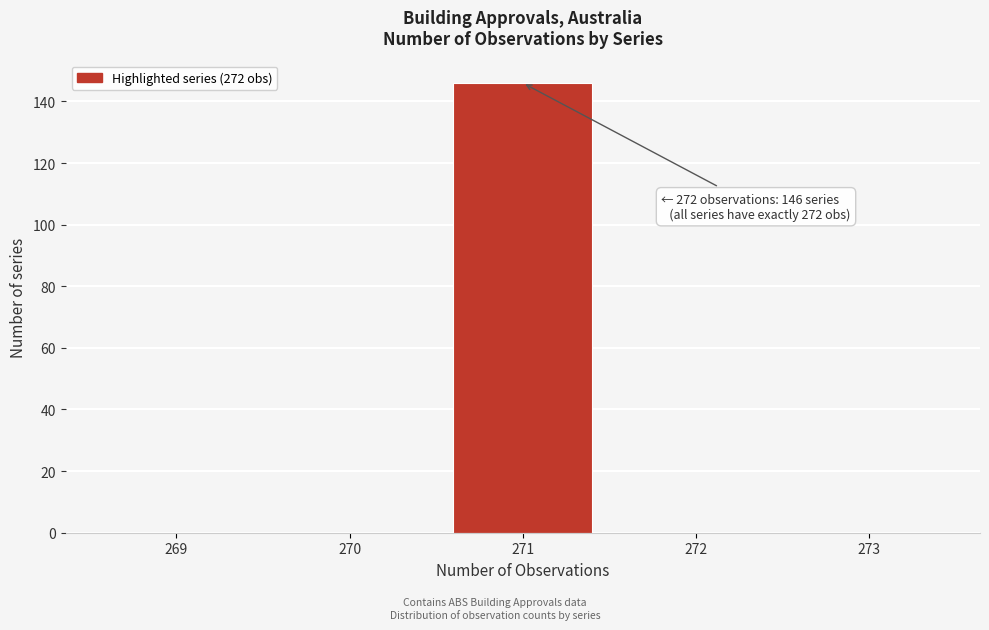

Reading right to left, list all the values displayed in this chart.

273=0	272=0	271=146	270=0	269=0